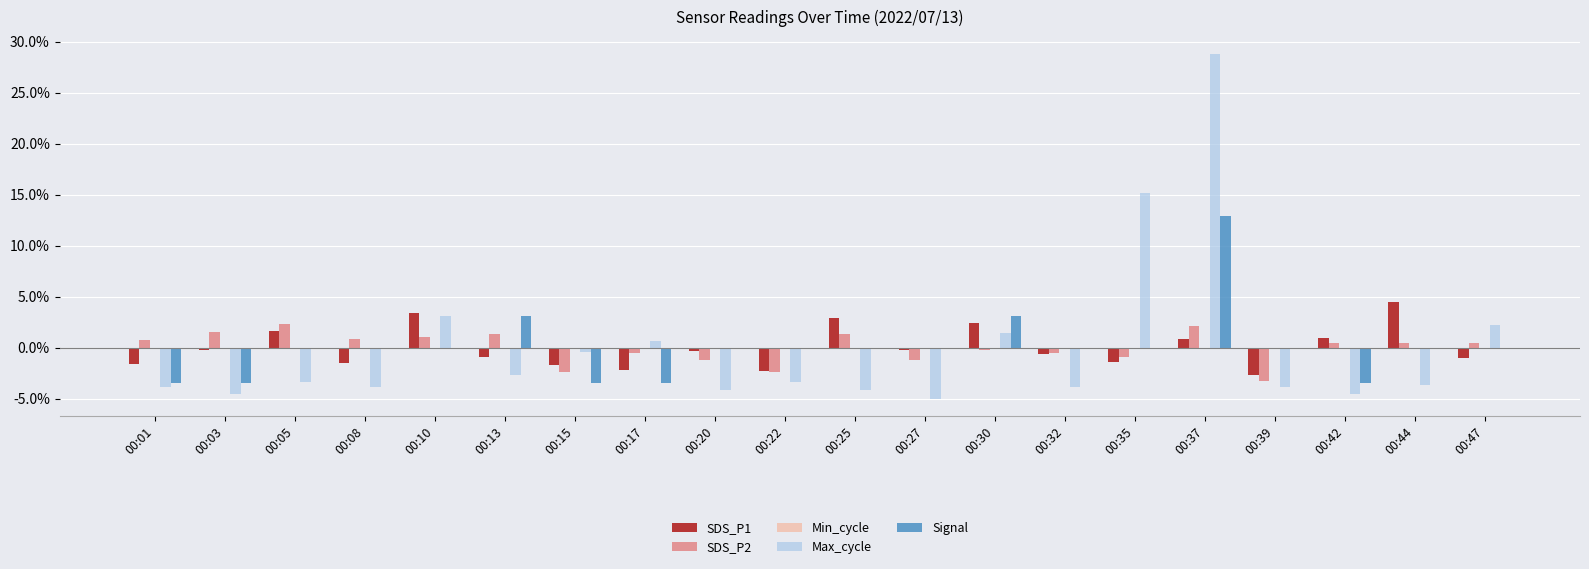

What is the difference between the maximum and minimum values in the Signal series?

16.3